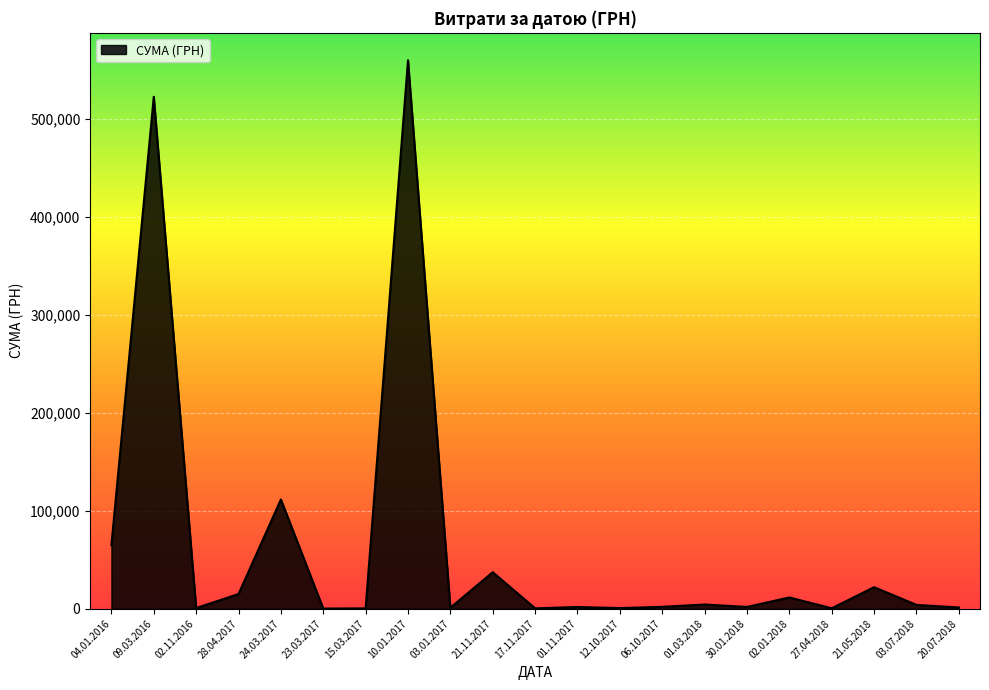

What is the difference between the maximum and minimum values?

559598.6